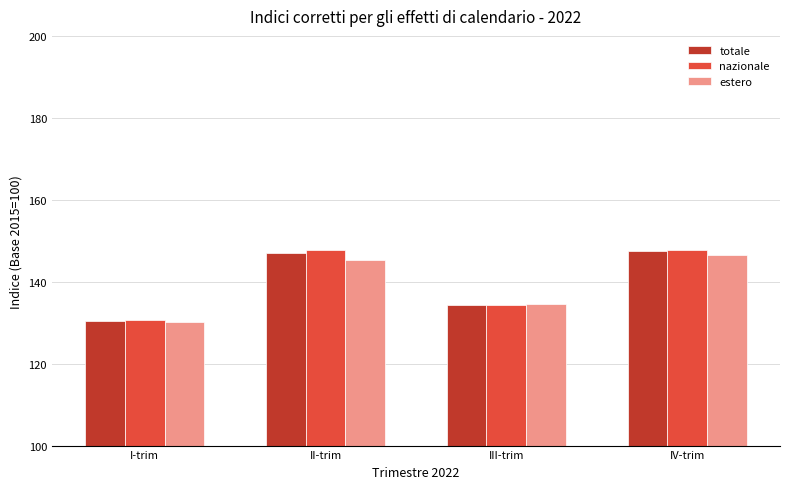

At which label does estero first exceed 145?

II-trim